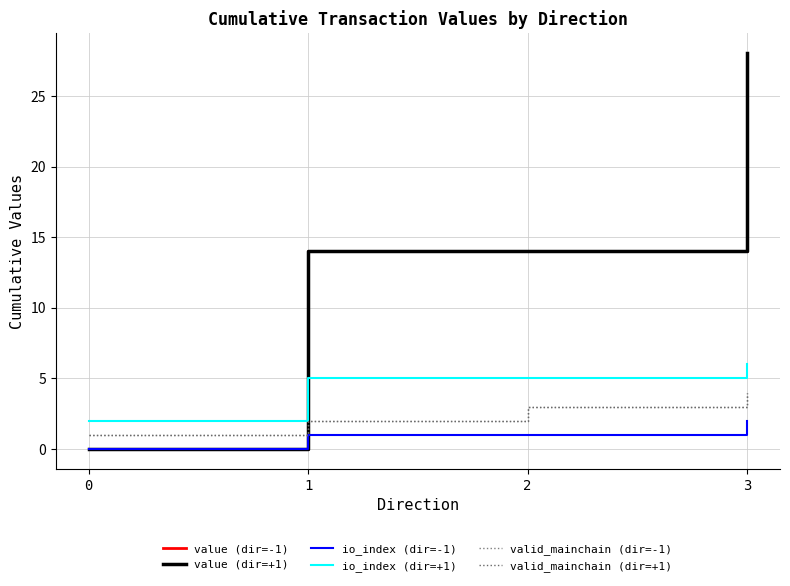

Does the chart have visible grid lines?

Yes